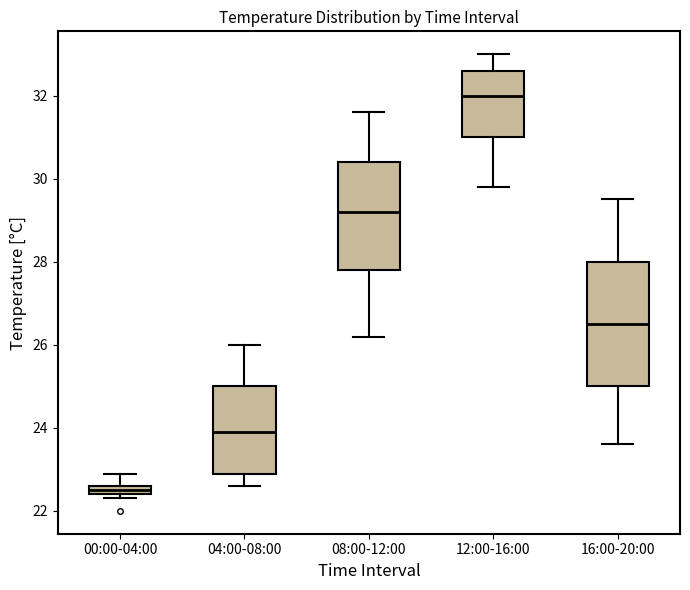

Which box is the tallest, from its lower edge to its upper edge?

16:00-20:00